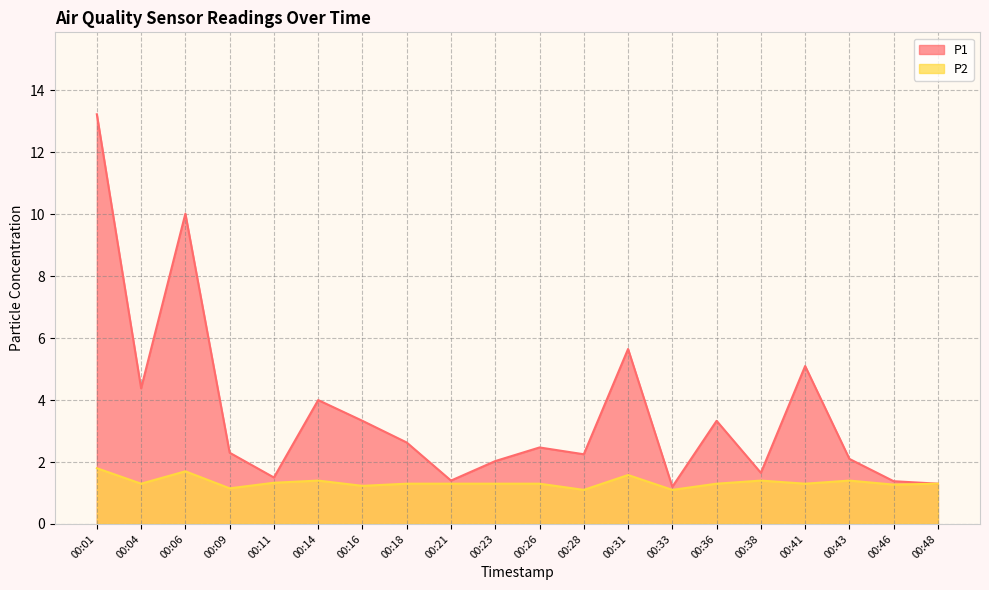

What is the difference between the P2 values at 00:26 and 00:16?

0.1